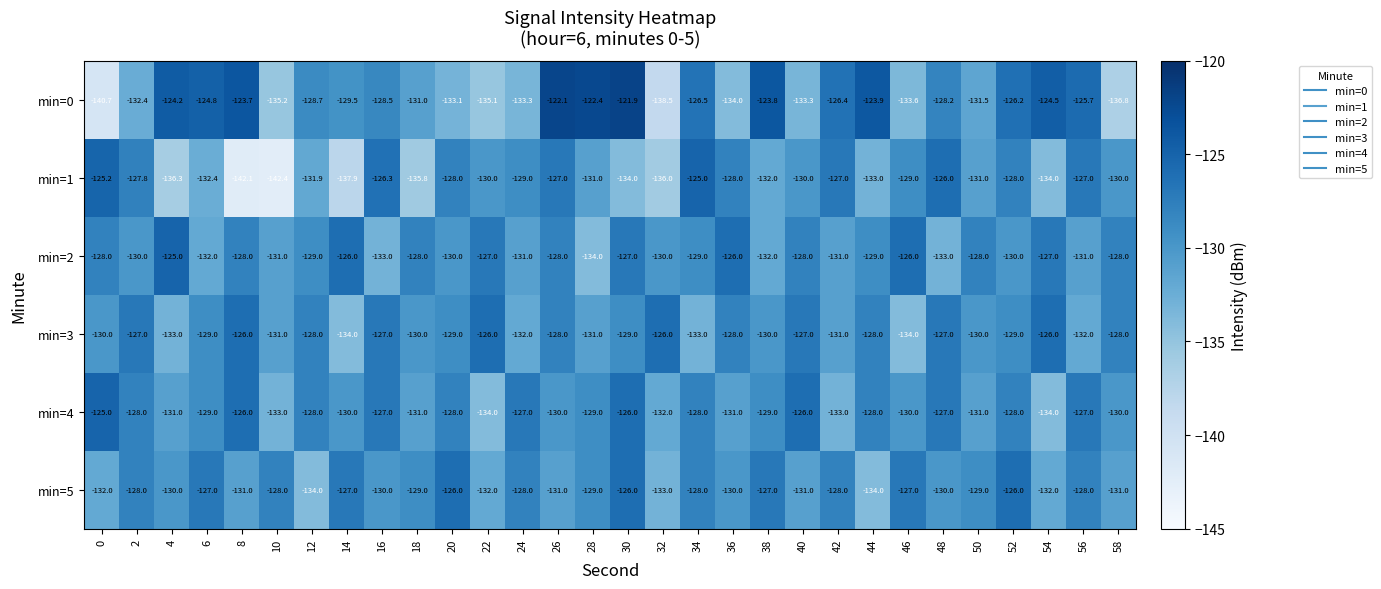

Which series has the largest range (max minus min)?

min=0